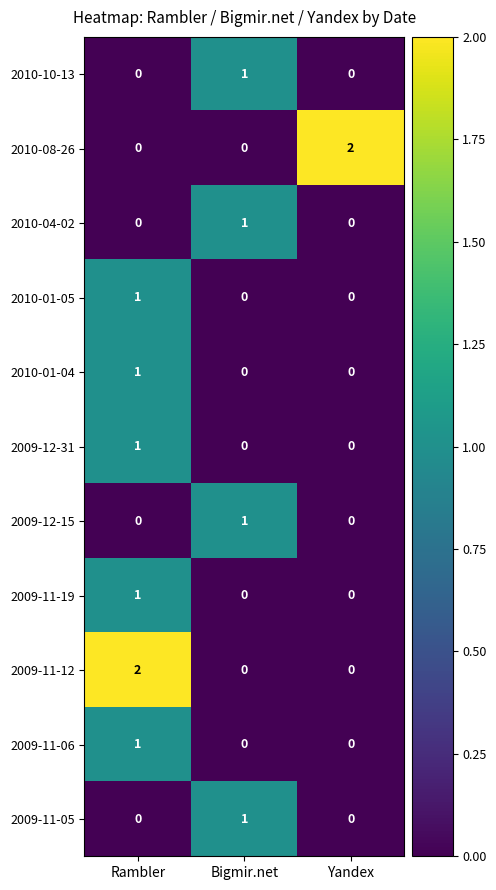

Count the number of categories in the chart.

3